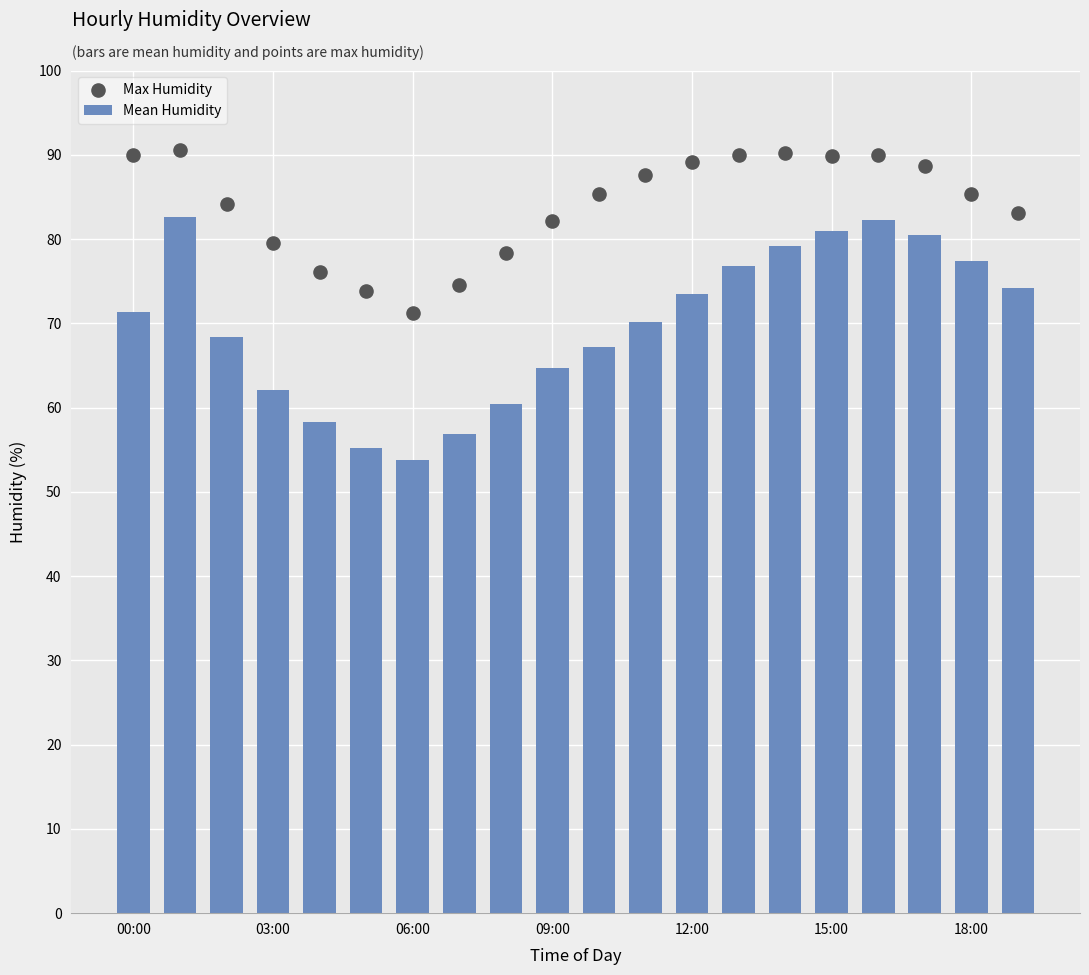

What is the difference between the second highest and minimum values in the Mean Humidity series?

28.5